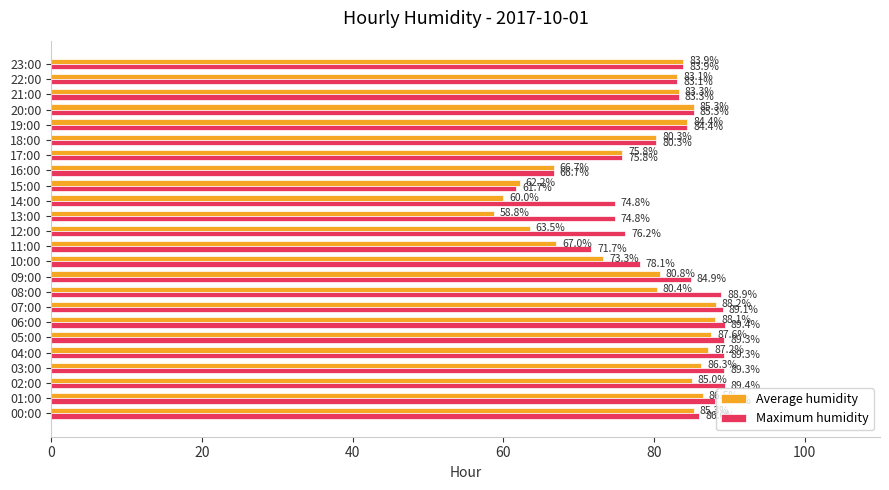

At how many categories does at least one series exceed 63?

23